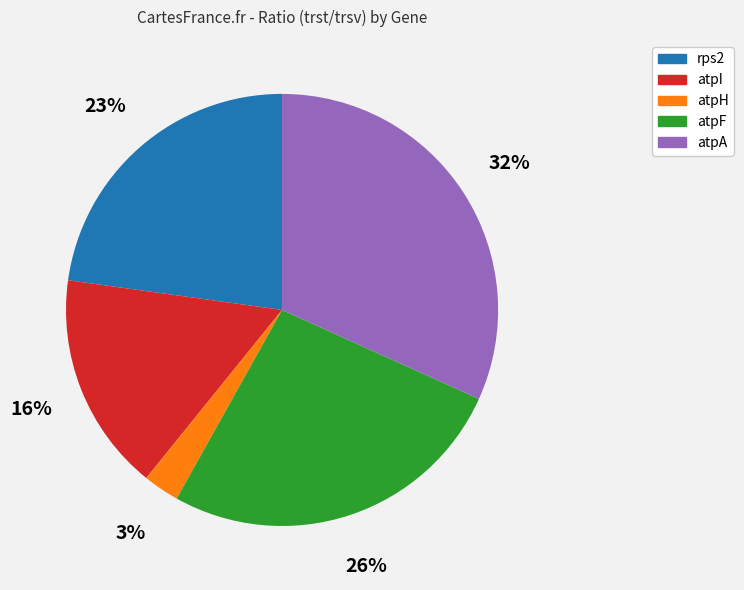

Between atpI and atpF, which is larger?

atpF